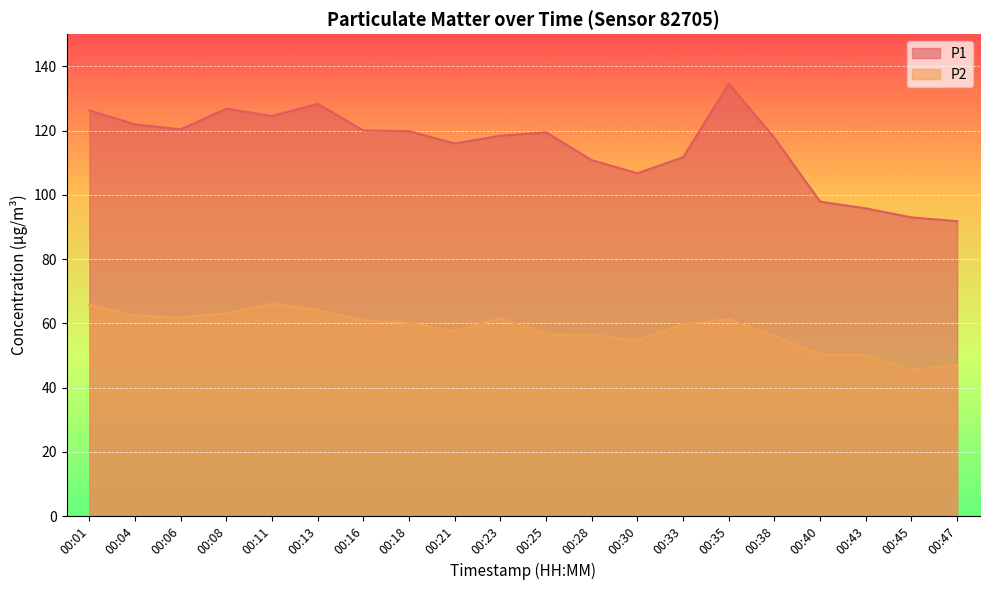

In P2, how many points are higher than both neighbors (excluding endpoints)?

3